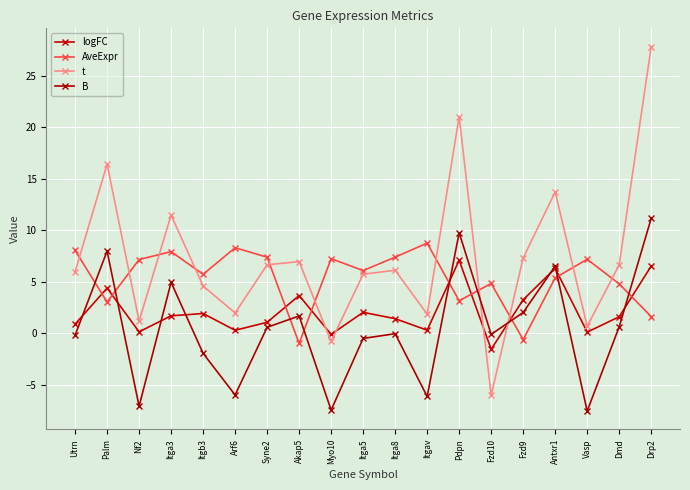

The value of AveExpr at Pdpn is 3.1. True or false?

True